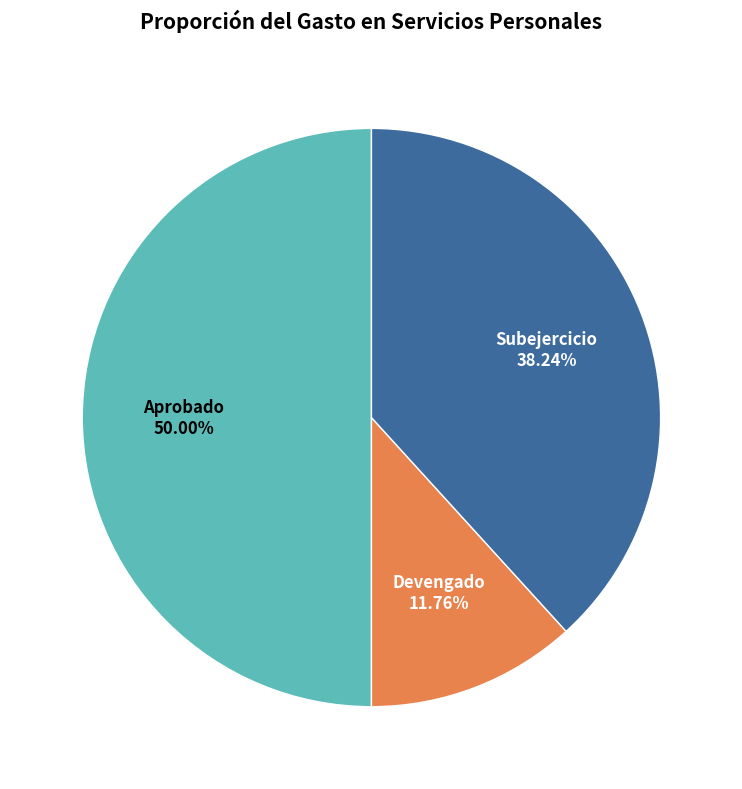

What percentage is the Aprobado slice, to the nearest percent?

50%